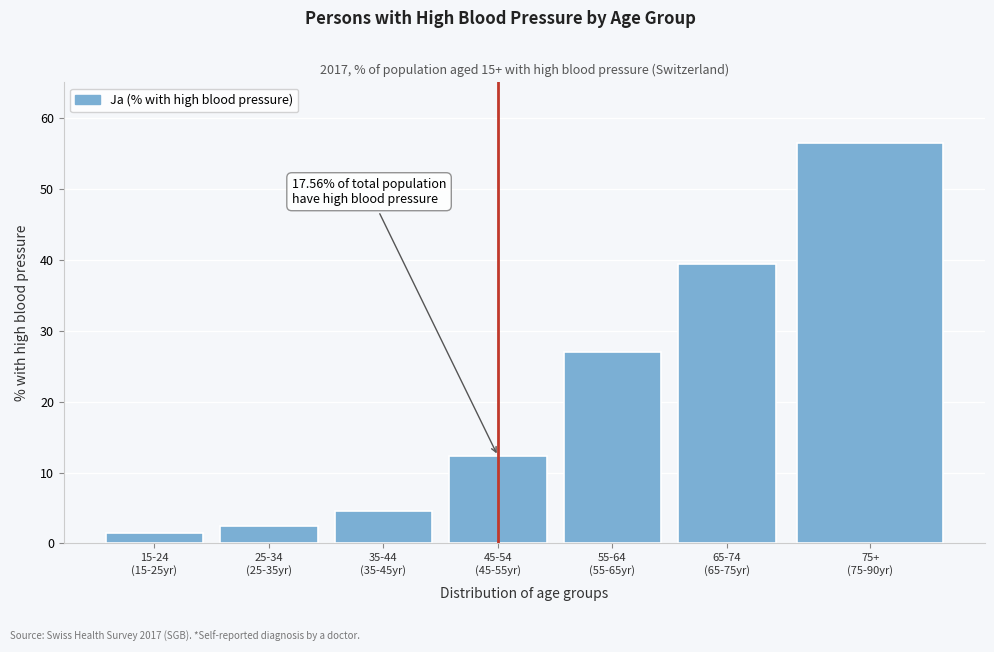

Reading left to right, list all the values displayed in this chart.

1.5	2.4	4.6	12.3	27.1	39.5	56.6